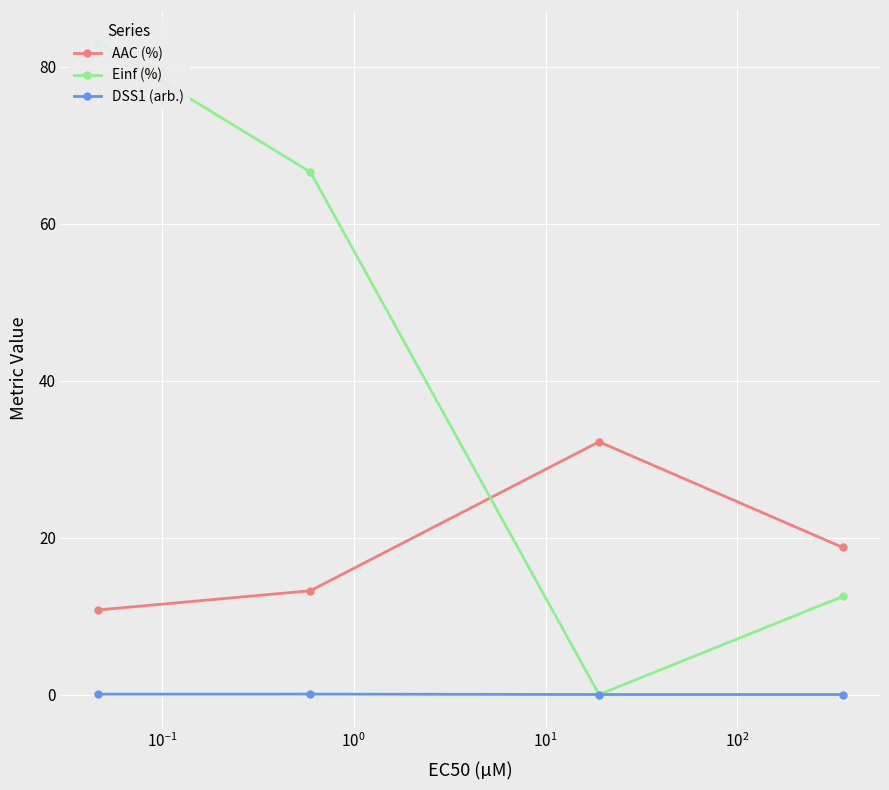

What is the value of the AAC (%) point at the 4th from the left?

18.7